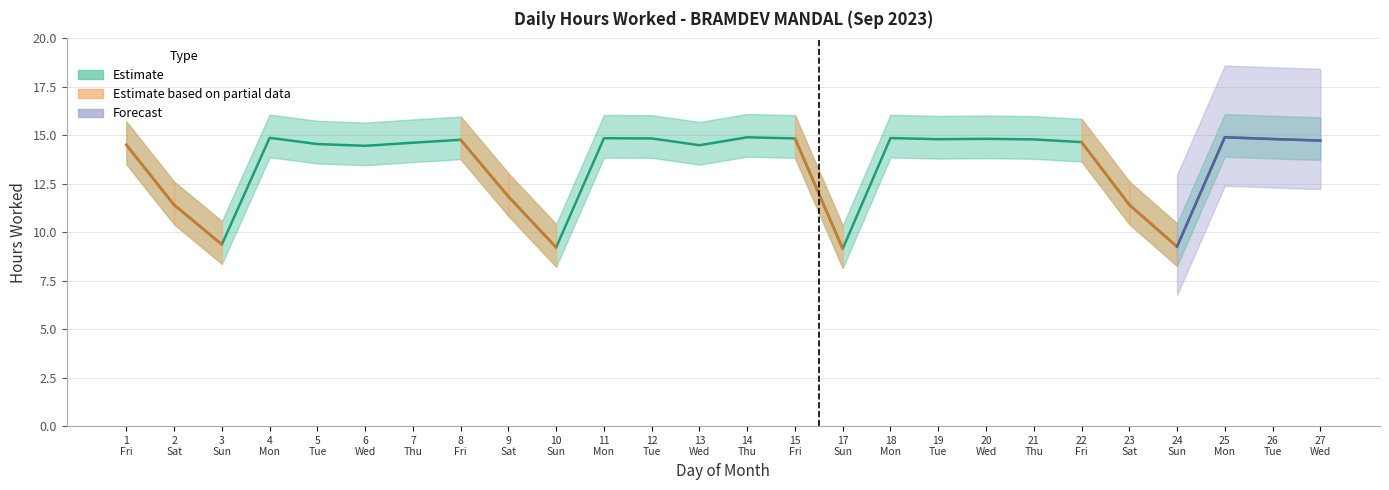

What is the minimum value shown in the chart?

9.2